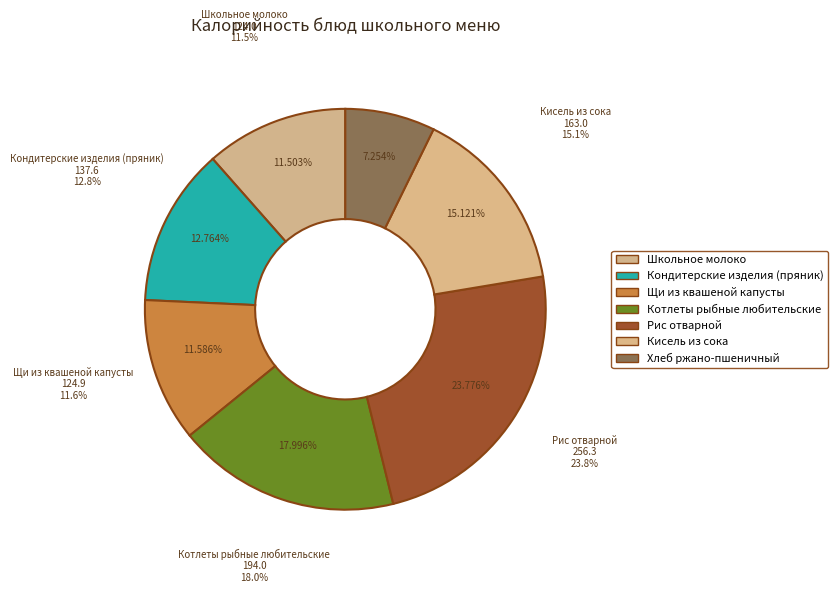

What is the change in value from Кондитерские изделия (пряник) to Кисель из сока?

+25.4